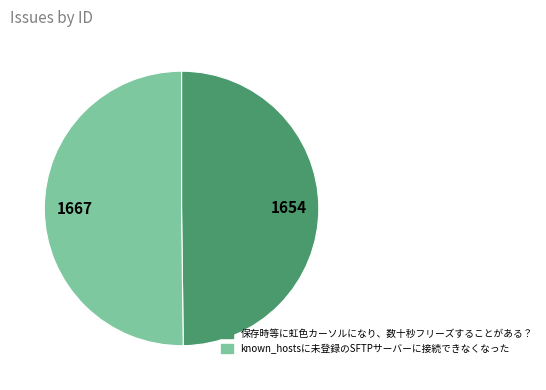

Approximately how many times larger is the value at 1667 compared to 1654?

1.0